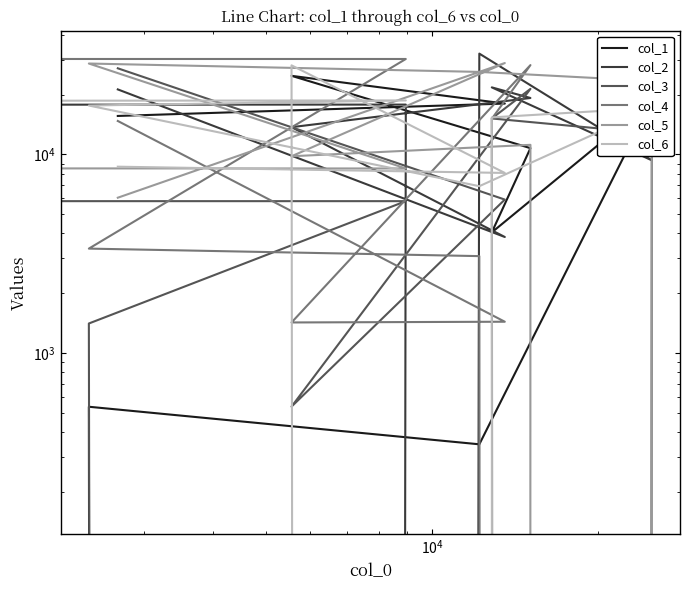

Which series ends up on top after the final intersection of col_3 and col_2?

col_3